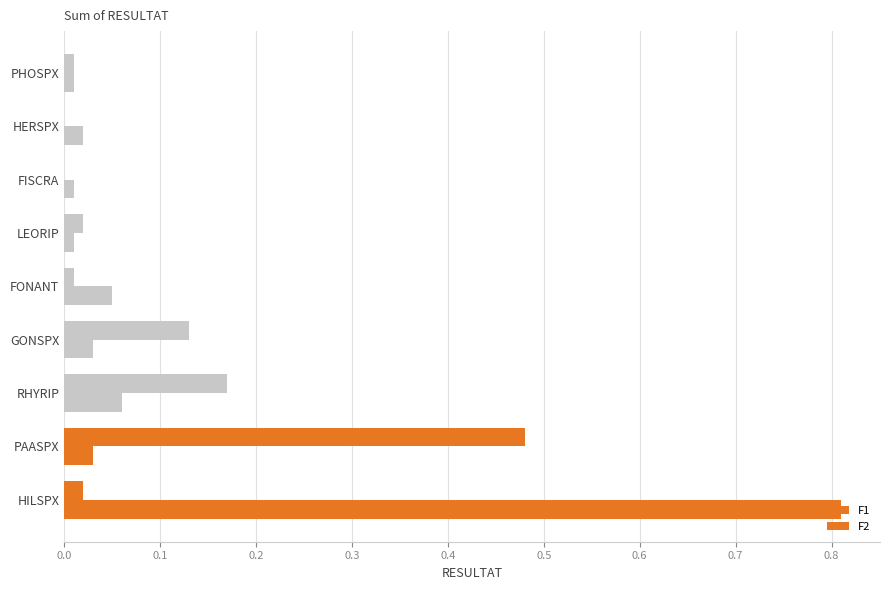

What is the difference between the second highest and second lowest values in the F1 series?

0.2